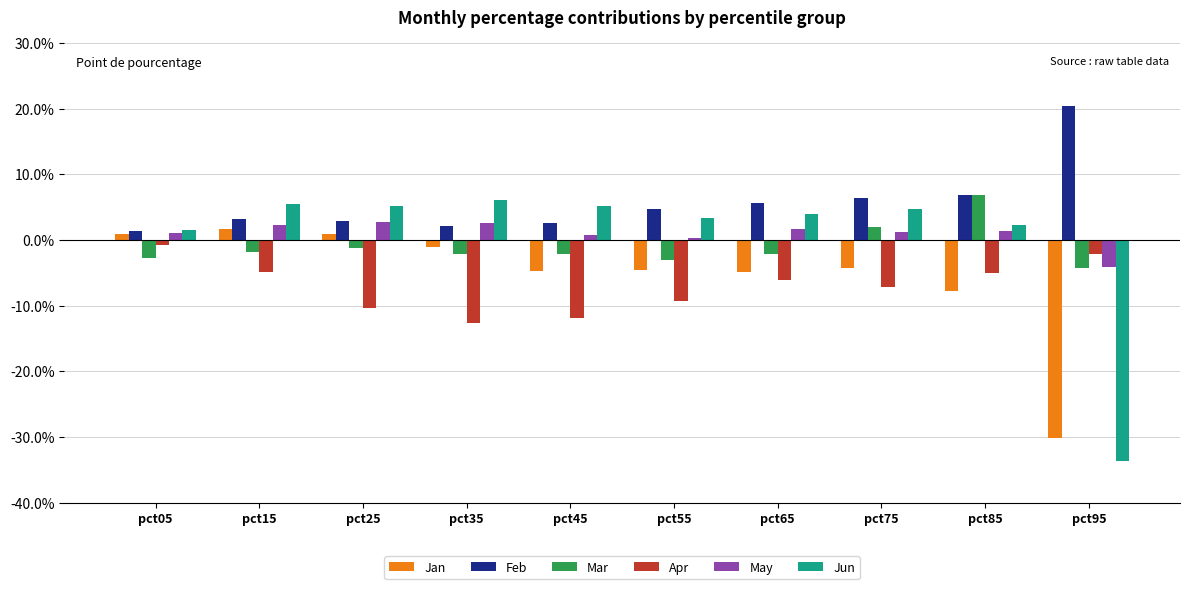

Where is Jan nearest to the value 0?

pct25